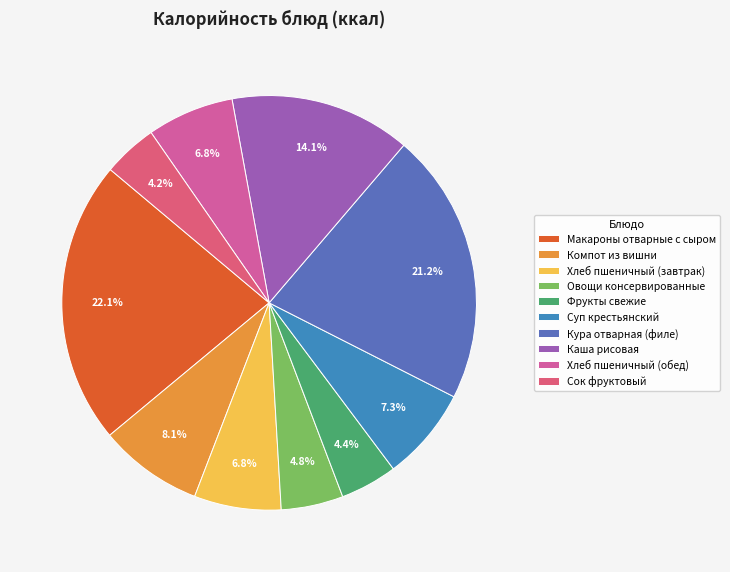

To the nearest percent, what is the average slice percentage?

10%